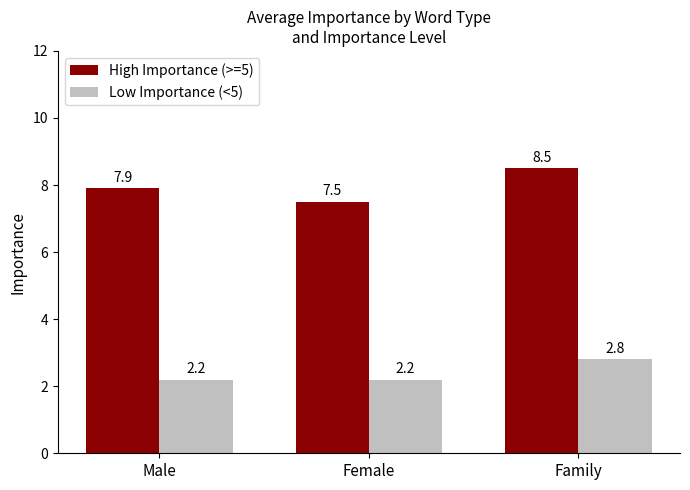

Reading right to left, list all the values displayed in this chart.

High Importance (>=5): Family=8.5	Female=7.5	Male=7.9
Low Importance (<5): Family=2.8	Female=2.2	Male=2.2